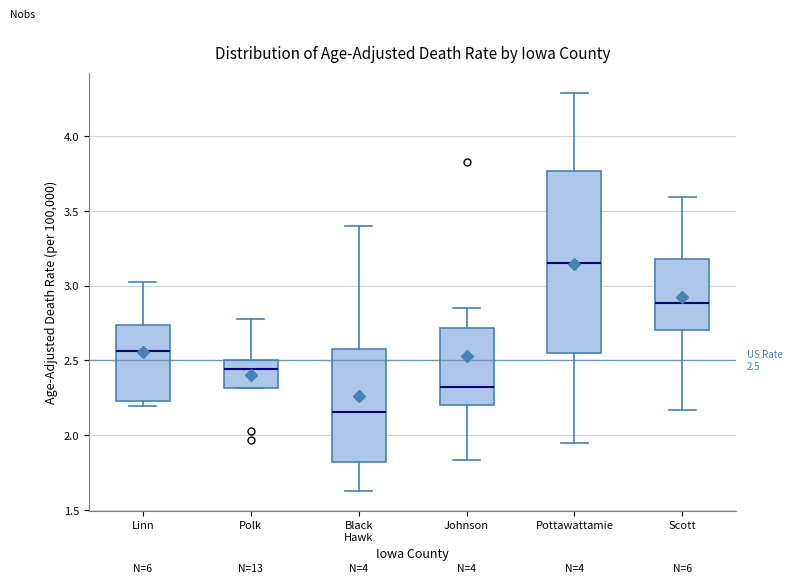

Comparing the boxes themselves (not the whiskers), which one is the tallest?

Pottawattamie